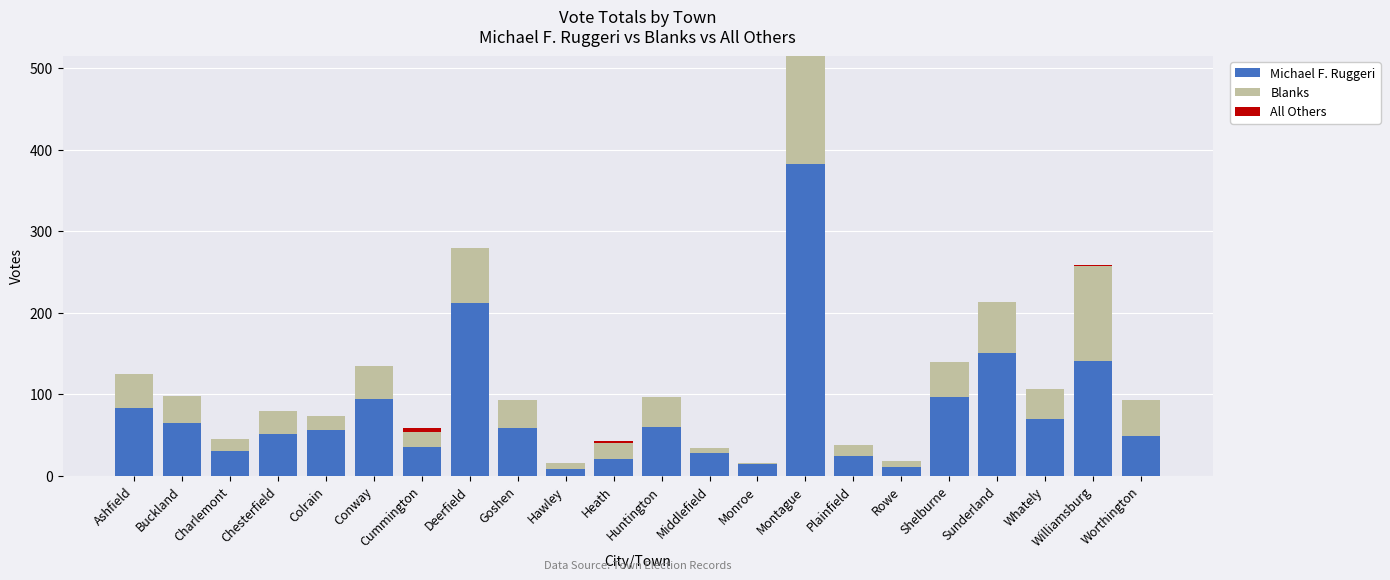

What is the total value across all series at Colrain?

73